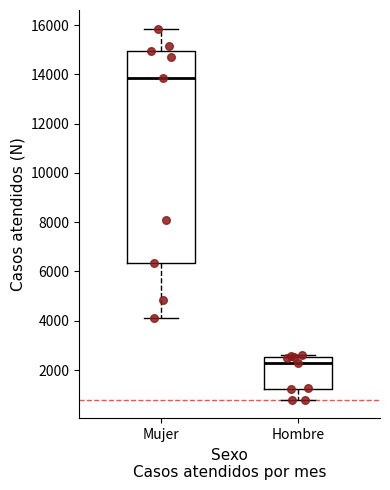

Reading left to right, read every box against the y-axis: the position of its median line, the range the box covers, and the ends of its whiskers. The values are not printed on the chart, so give them approximately, as read against the axis.

Mujer: median 13800, box 6400 to 15000, whiskers 4200 to 15800
Hombre: median 2200, box 1200 to 2600, whiskers 800 to 2600 (just above the box's upper edge)